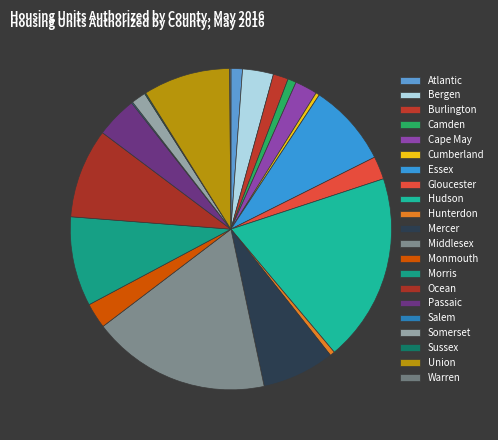

Rank the categories by value from lowest to highest.

Salem, Sussex, Warren, Cumberland, Hunterdon, Camden, Atlantic, Somerset, Burlington, Cape May, Gloucester, Monmouth, Bergen, Passaic, Mercer, Essex, Union, Morris, Ocean, Middlesex, Hudson